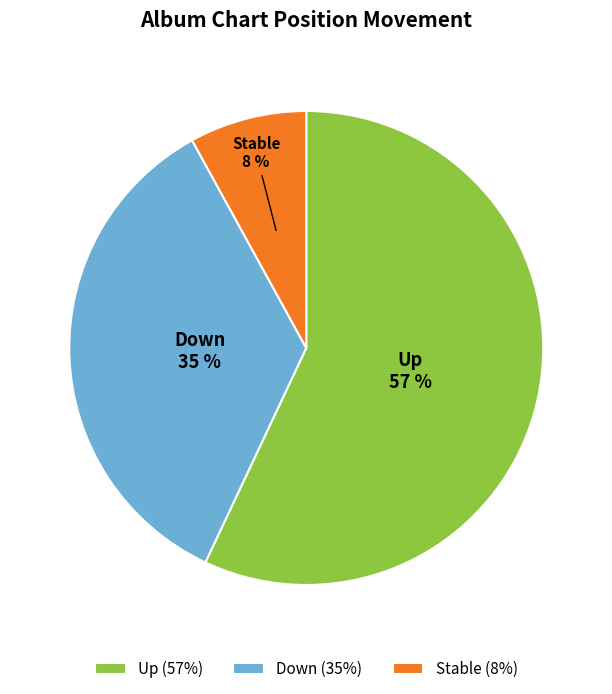

To the nearest percent, what is the average slice percentage?

33%